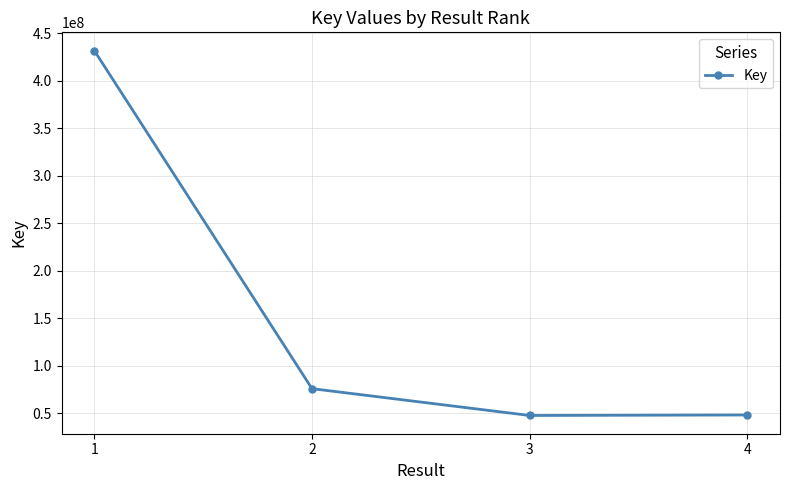

What is the difference between the maximum and minimum values?

384575308